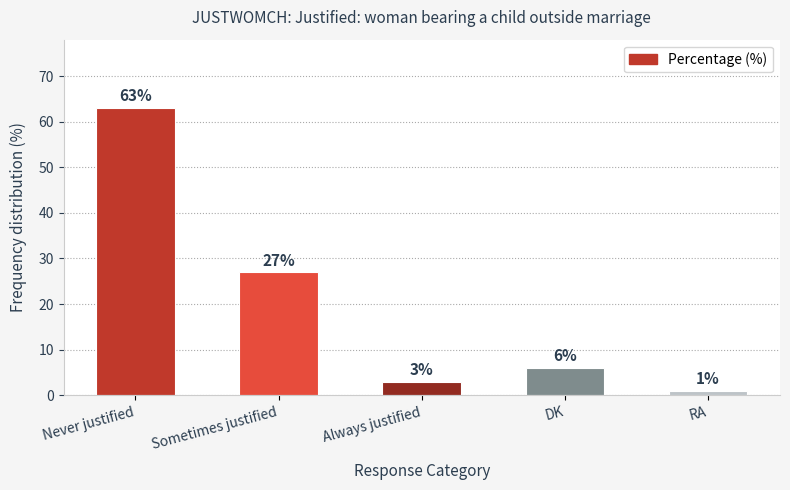

True or false: the data shows 27 at Sometimes justified.

True